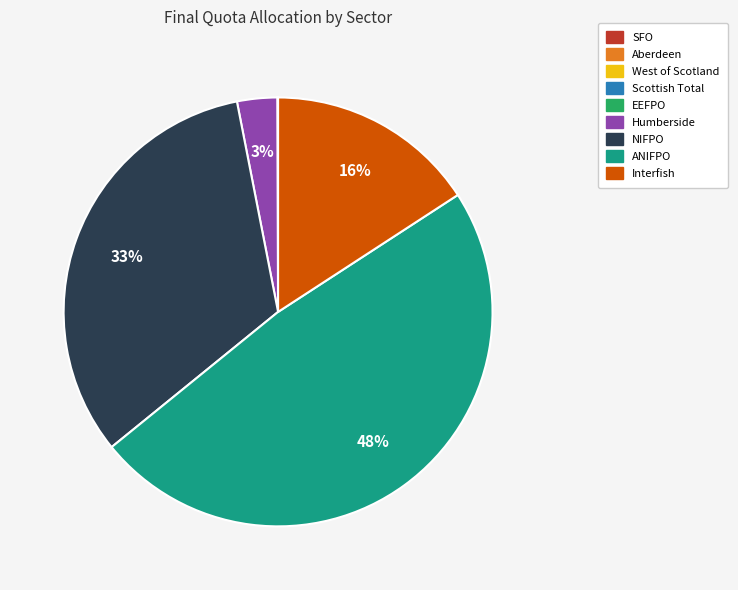

The NIFPO slice represents 33% of the pie. True or false?

True